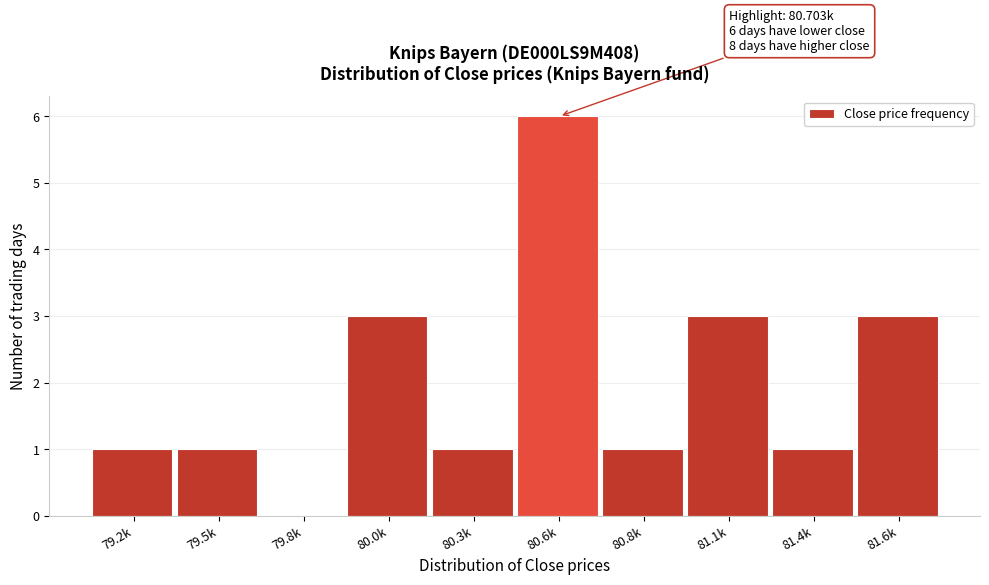

Reading left to right, extract all data points from this chart.

79.2k=1	79.5k=1	79.8k=0	80.0k=3	80.3k=1	80.6k=6	80.8k=1	81.1k=3	81.4k=1	81.6k=3